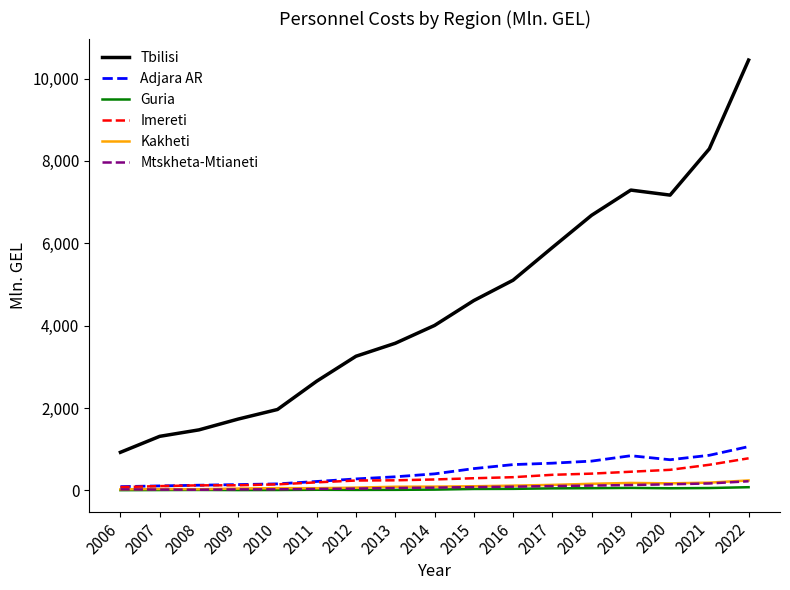

Which series has the widest spread of values?

Tbilisi